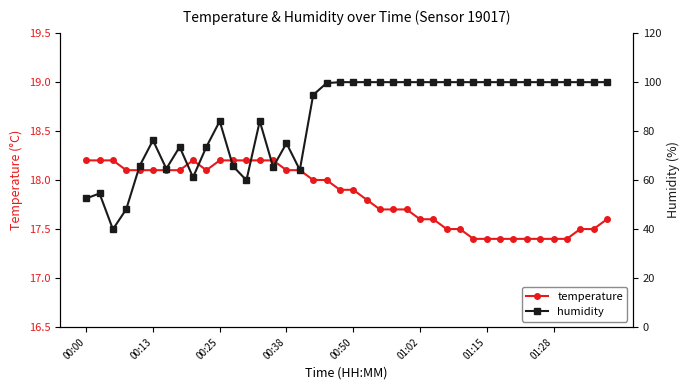

What is the average value of the temperature series?

17.8